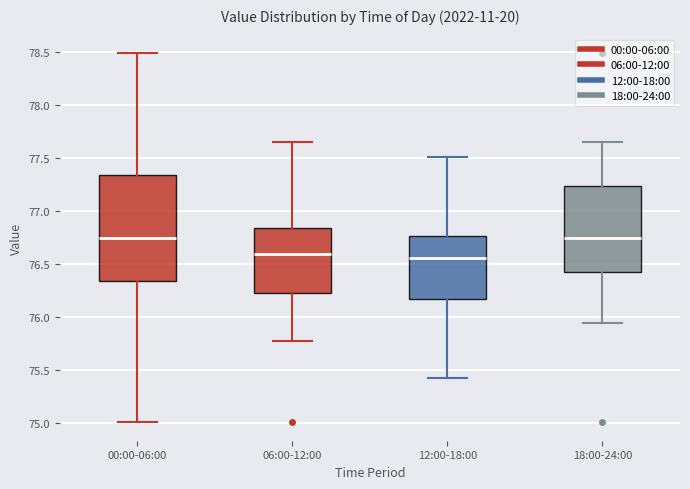

Reading left to right, read every box against the y-axis: the position of its median line, the range the box covers, and the ends of its whiskers. The values are not printed on the chart, so give them approximately, as read against the axis.

00:00-06:00: median 76.75, box 76.35 to 77.35, whiskers 75.00 to 78.50
06:00-12:00: median 76.60, box 76.25 to 76.85, whiskers 75.80 to 77.65
12:00-18:00: median 76.55, box 76.20 to 76.75, whiskers 75.45 to 77.50
18:00-24:00: median 76.75, box 76.45 to 77.25, whiskers 75.95 to 77.65